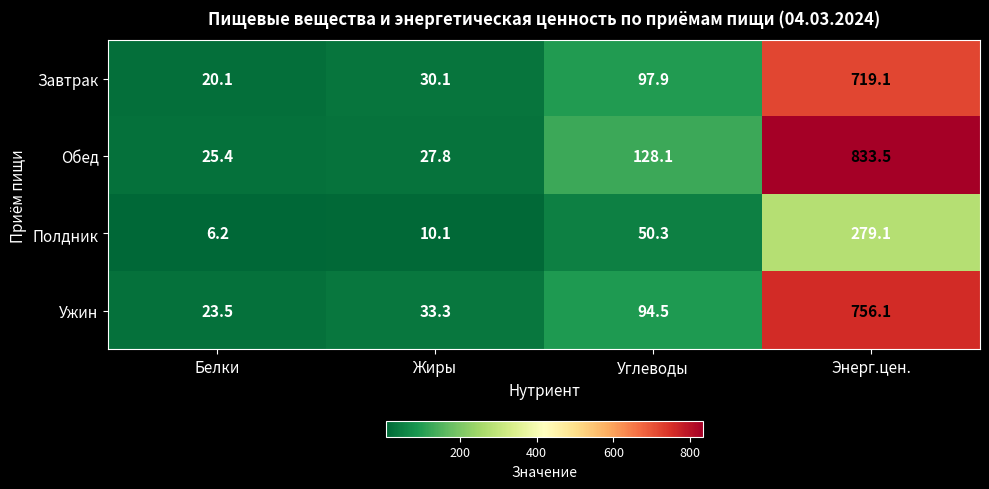

Reading left to right, list all the values displayed in this chart.

Завтрак: Белки=20.1	Жиры=30.1	Углеводы=97.9	Энерг.цен.=719.1
Обед: Белки=25.4	Жиры=27.8	Углеводы=128.1	Энерг.цен.=833.5
Полдник: Белки=6.2	Жиры=10.1	Углеводы=50.3	Энерг.цен.=279.1
Ужин: Белки=23.5	Жиры=33.3	Углеводы=94.5	Энерг.цен.=756.1